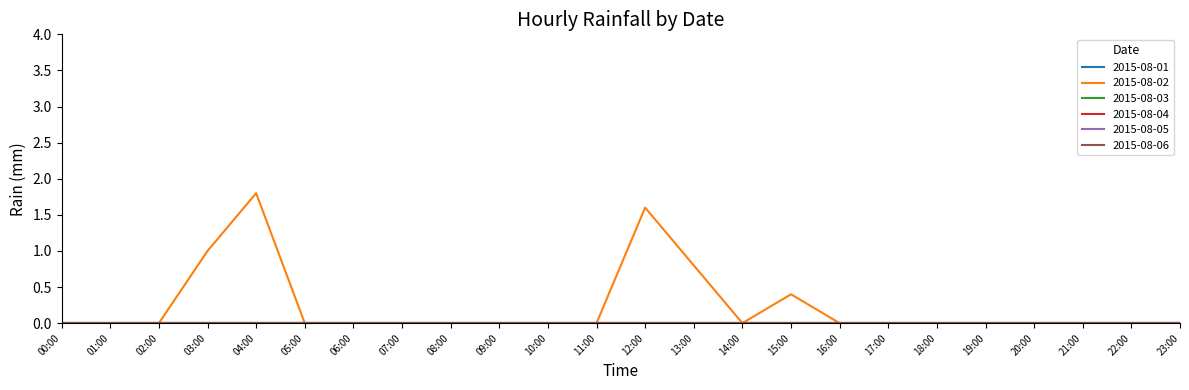

Count the 2015-08-02 values in the range 0 to 1.

22